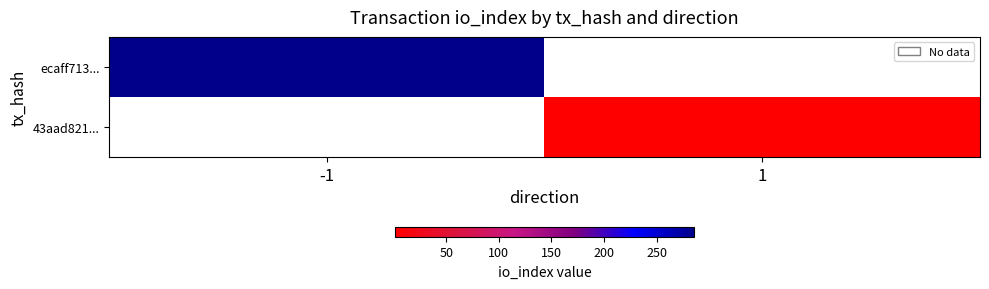

Which series has the largest range (max minus min)?

ecaff713...